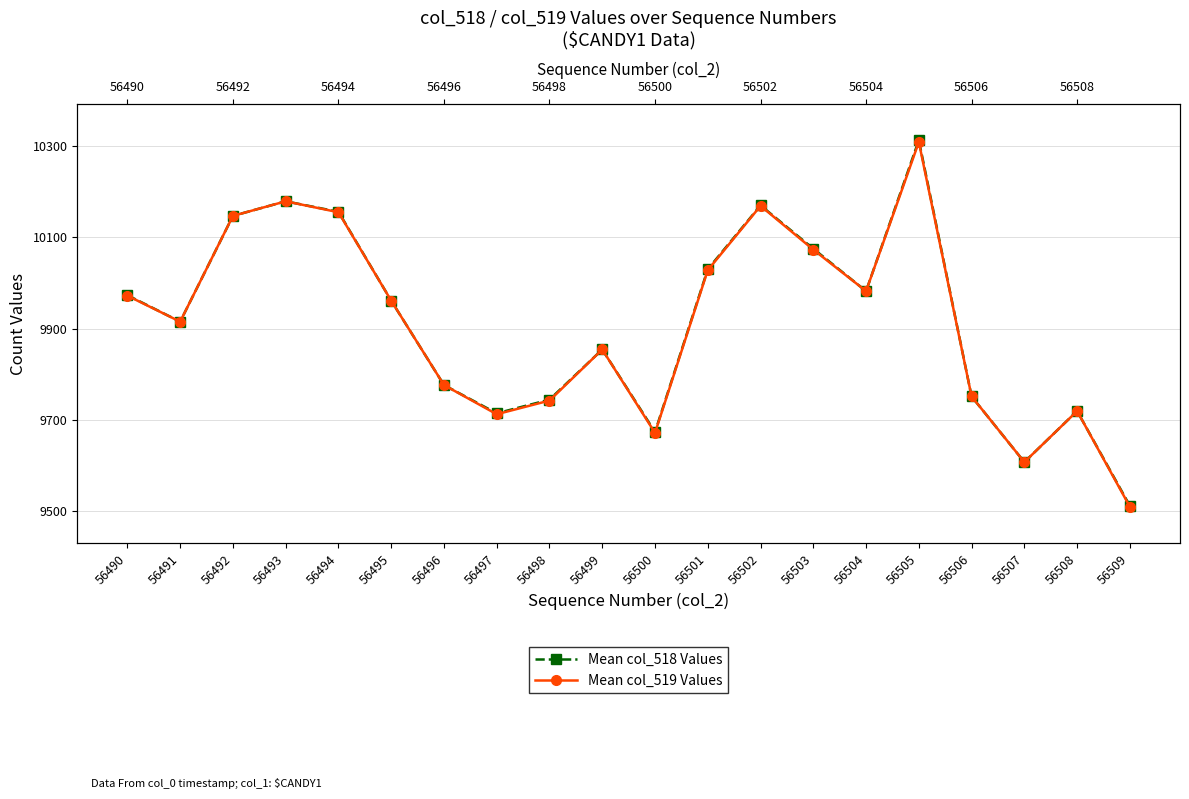

What is the value of the Mean col_519 Values point at the 2nd from the left?

9915